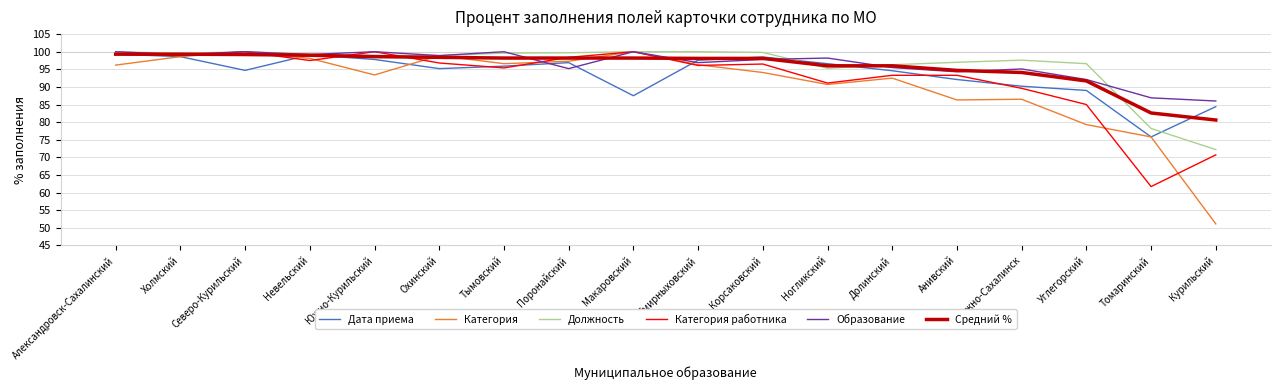

Is the value of Категория at Курильский greater than the value of Дата приема at Поронайский?

No